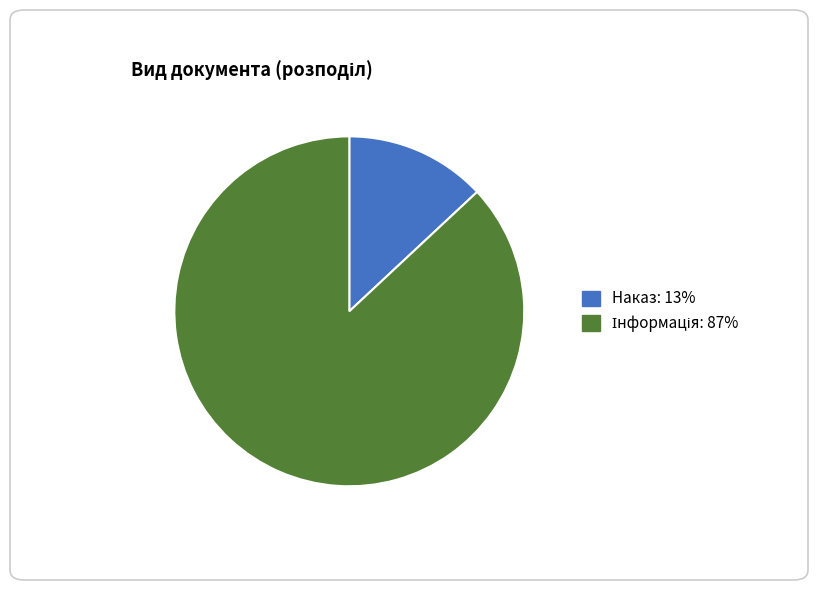

Is it true that Наказ is 8% of the pie?

False